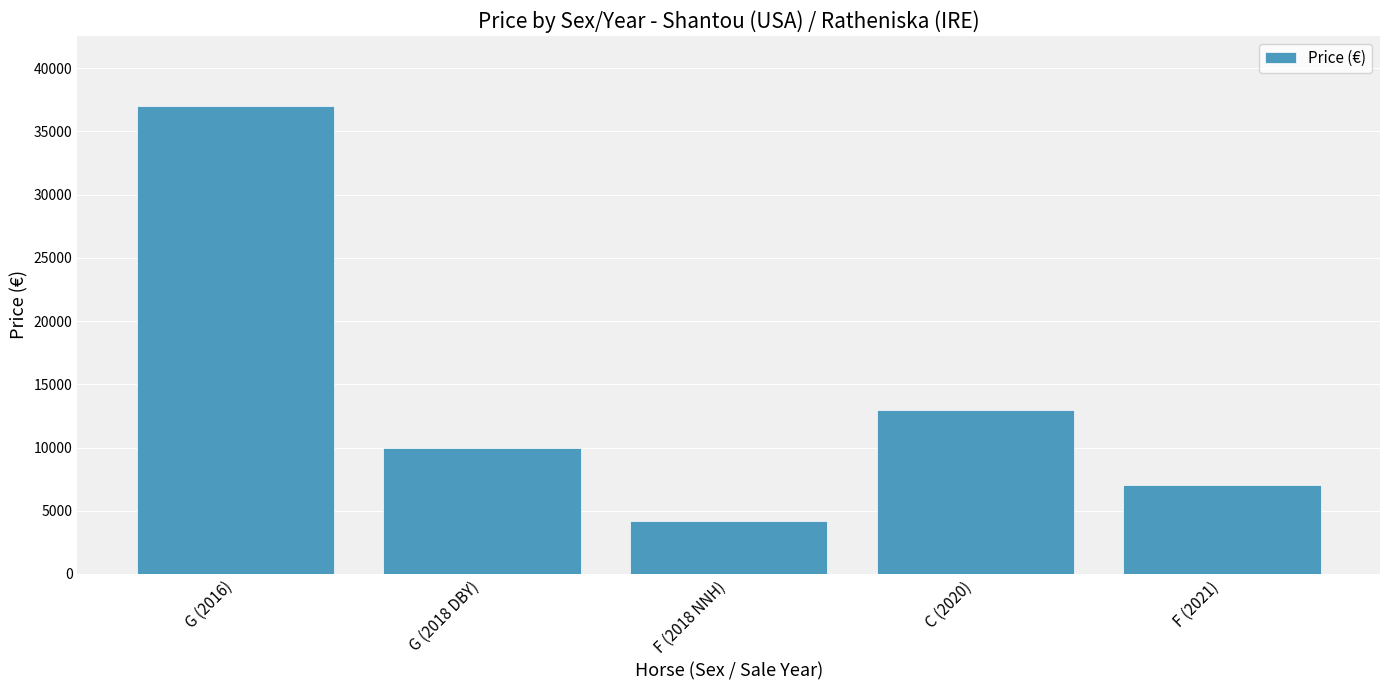

What is the label of the 3rd bar from the left?

F (2018 NNH)